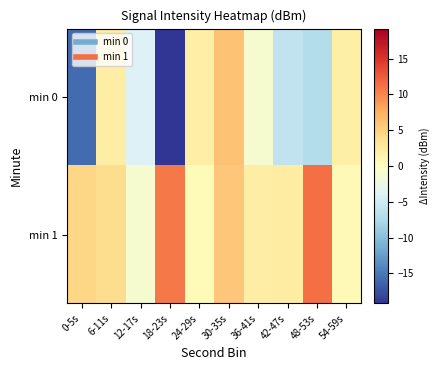

Reading left to right, list all the values displayed in this chart.

min 0: 0-5s=-15.8	6-11s=2.1	12-17s=-3.9	18-23s=-19.2	24-29s=2.1	30-35s=6.1	36-41s=-1.1	42-47s=-6.1	48-53s=-7.0	54-59s=1.9
min 1: 0-5s=4.5	6-11s=4.0	12-17s=-1.2	18-23s=10.7	24-29s=0.5	30-35s=5.7	36-41s=2.2	42-47s=2.3	48-53s=11.3	54-59s=0.7